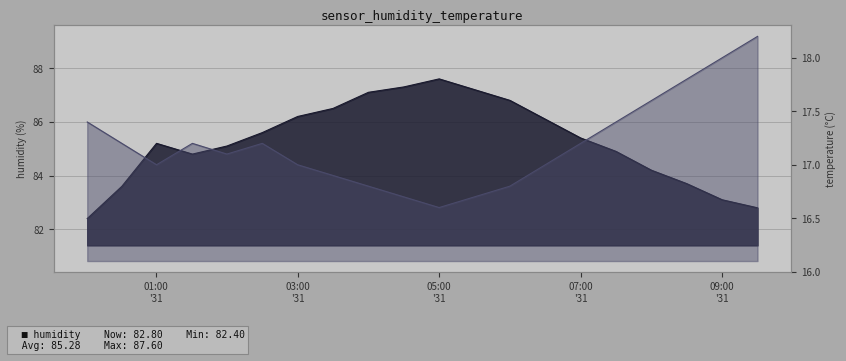

How many lines are shown in the chart?

2